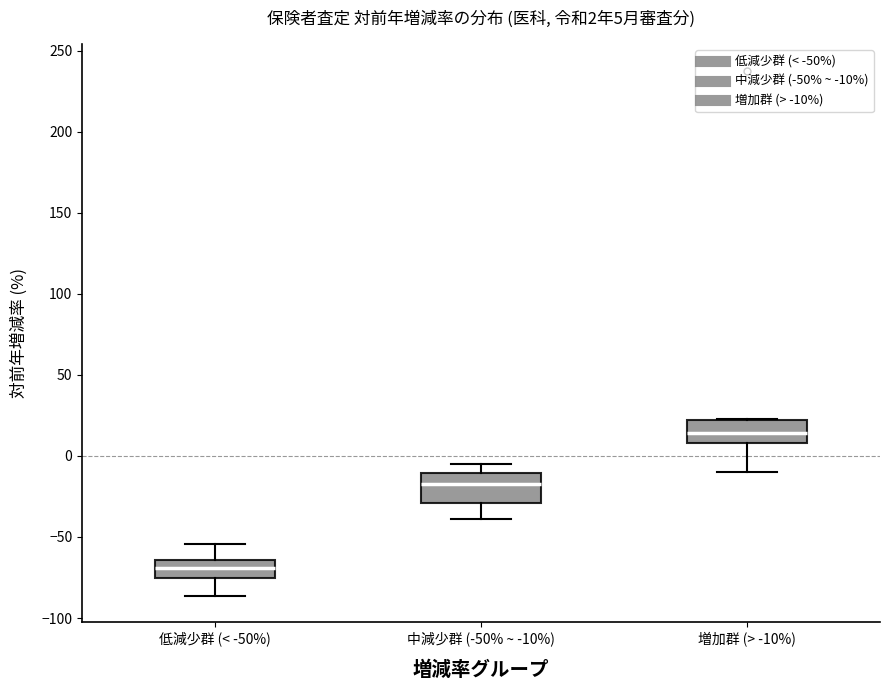

Which box's median line is the lowest?

低減少群 (< -50%)